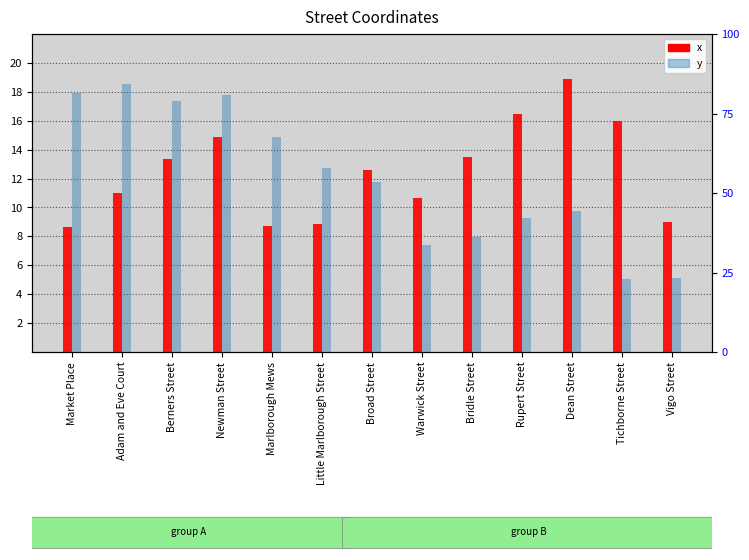

What is the label of the 8th bar from the right?

Little Marlborough Street